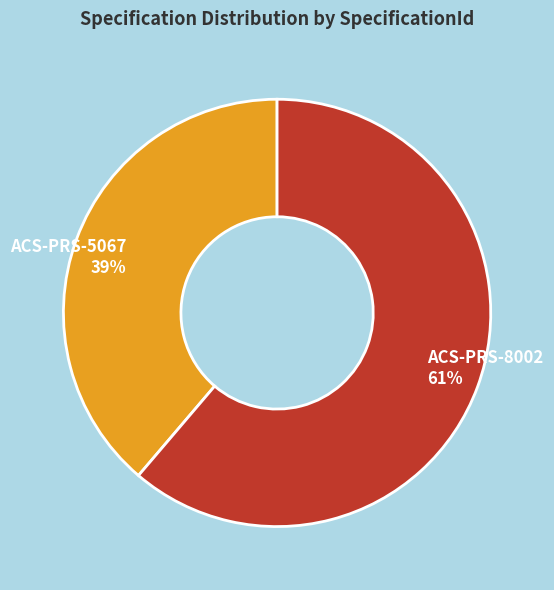

How many segments does this pie chart have?

2